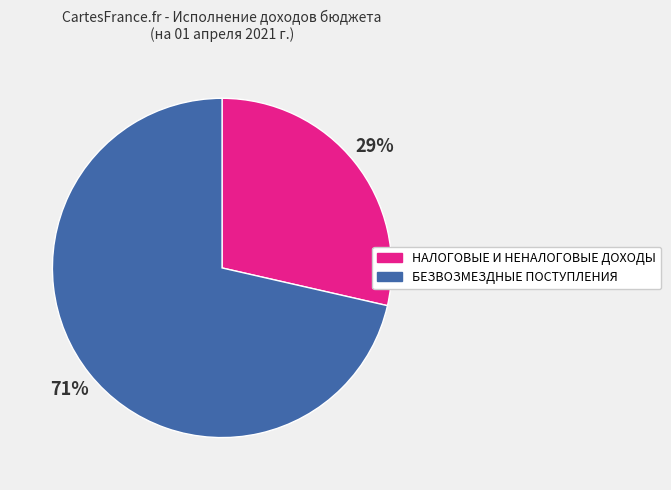

Is it true that БЕЗВОЗМЕЗДНЫЕ ПОСТУПЛЕНИЯ is 78% of the pie?

False